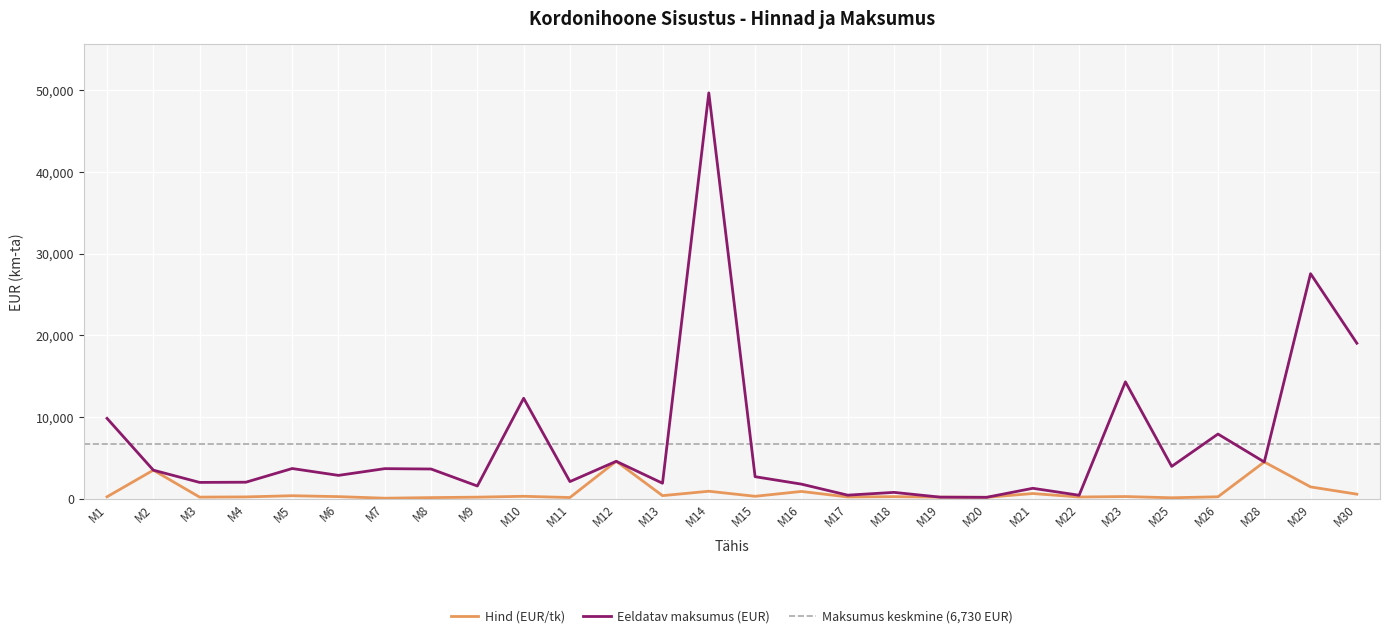

What is the difference between the maximum and minimum values in the Eeldatav maksumus (EUR) series?

49505